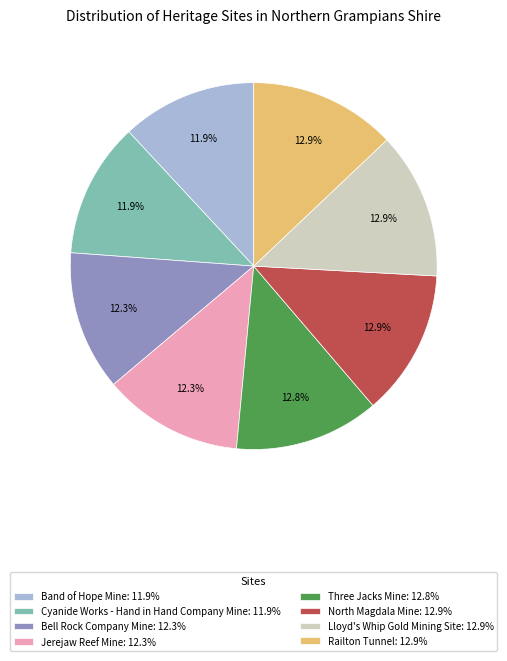

Count the number of slices in the pie.

8